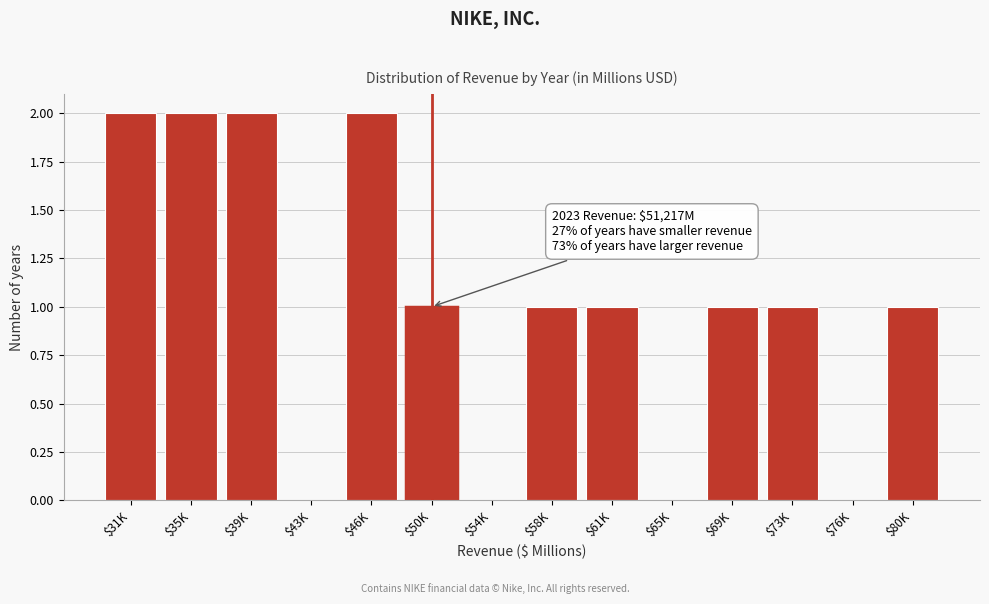

The value at $35K is 2. True or false?

True